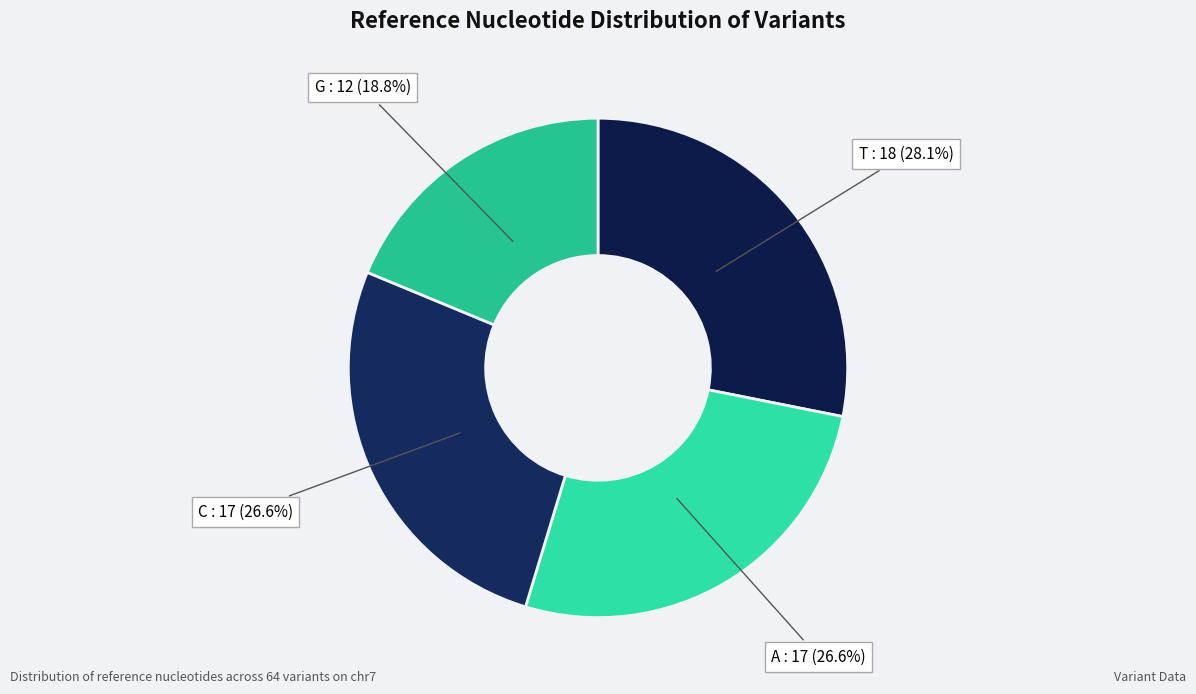

What is the ratio of the value at G to the value at T?

0.7